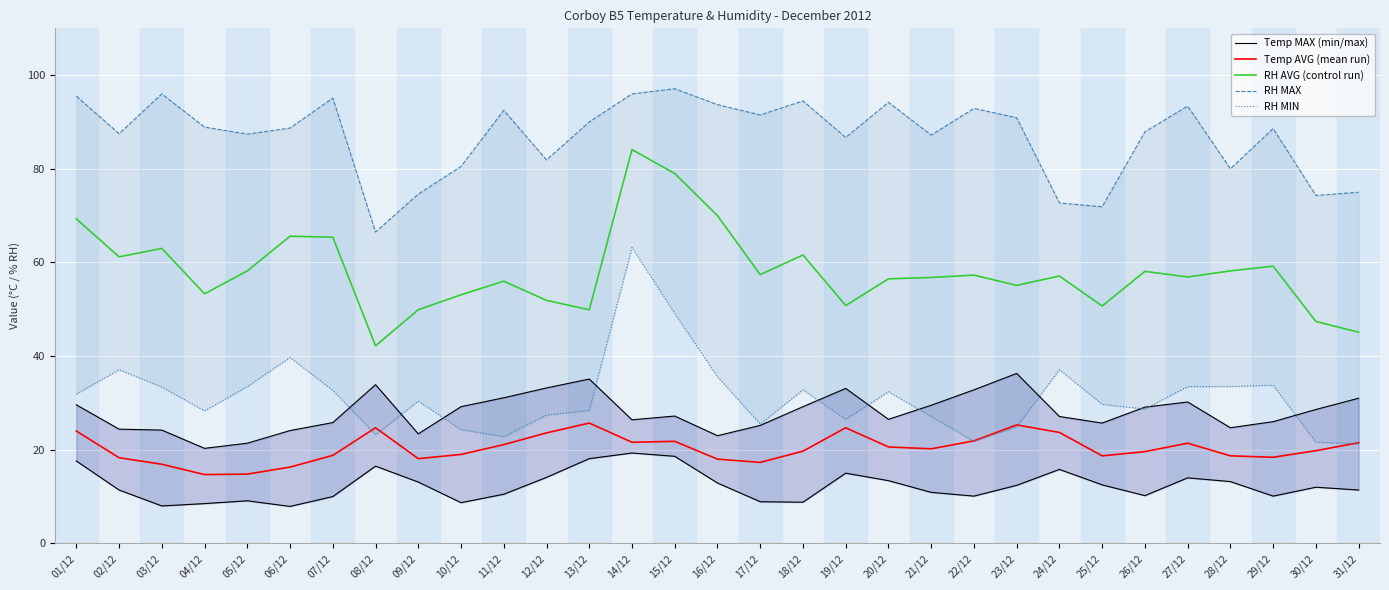

At which label does RH MAX first exceed 88?

01/12